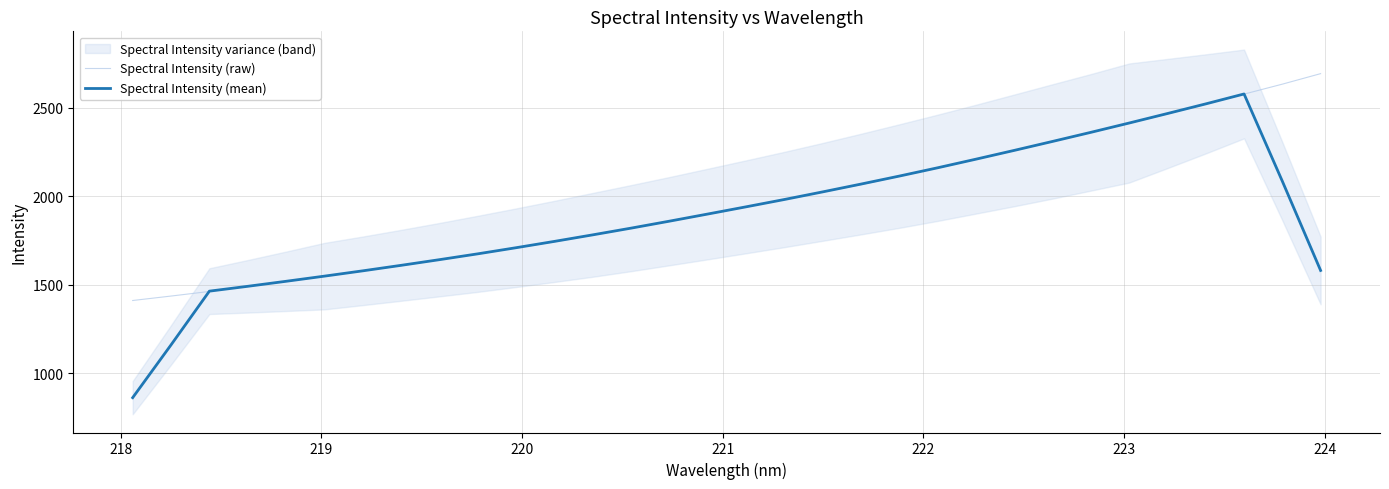

What is the minimum value for Spectral Intensity (raw)?

1410.4